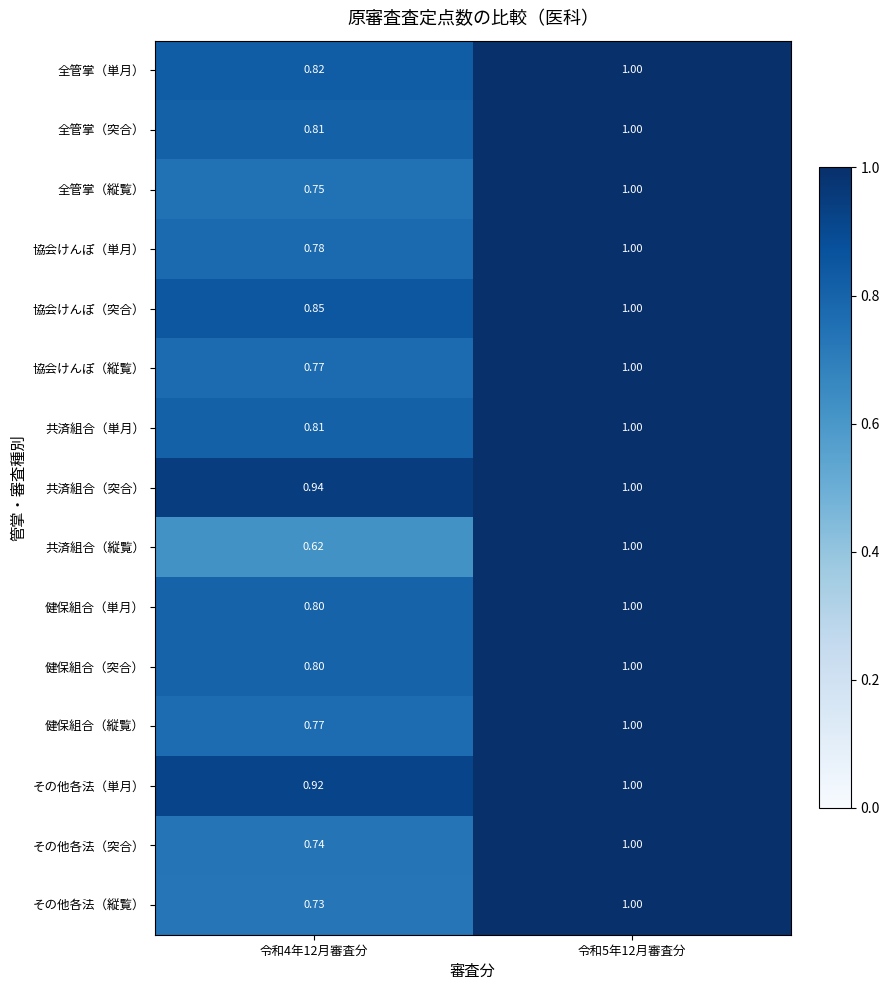

How many data points does each series have?

2